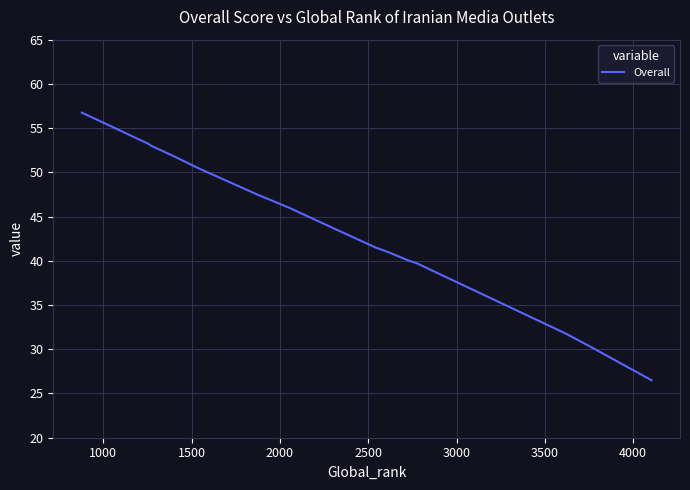

What is the value of the 15th point from the left?

40.0